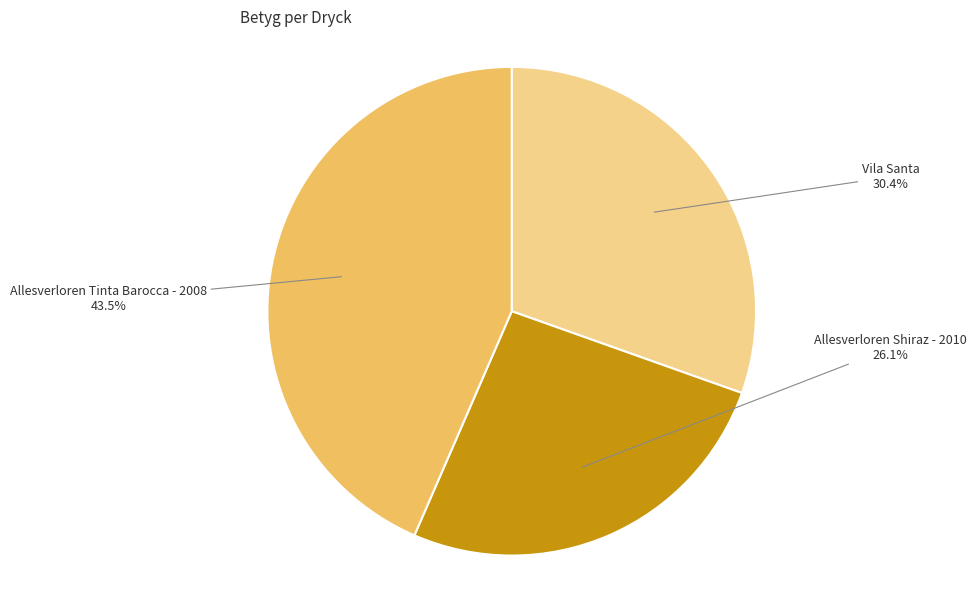

Is Allesverloren Tinta Barocca - 2008 the majority of the pie?

No